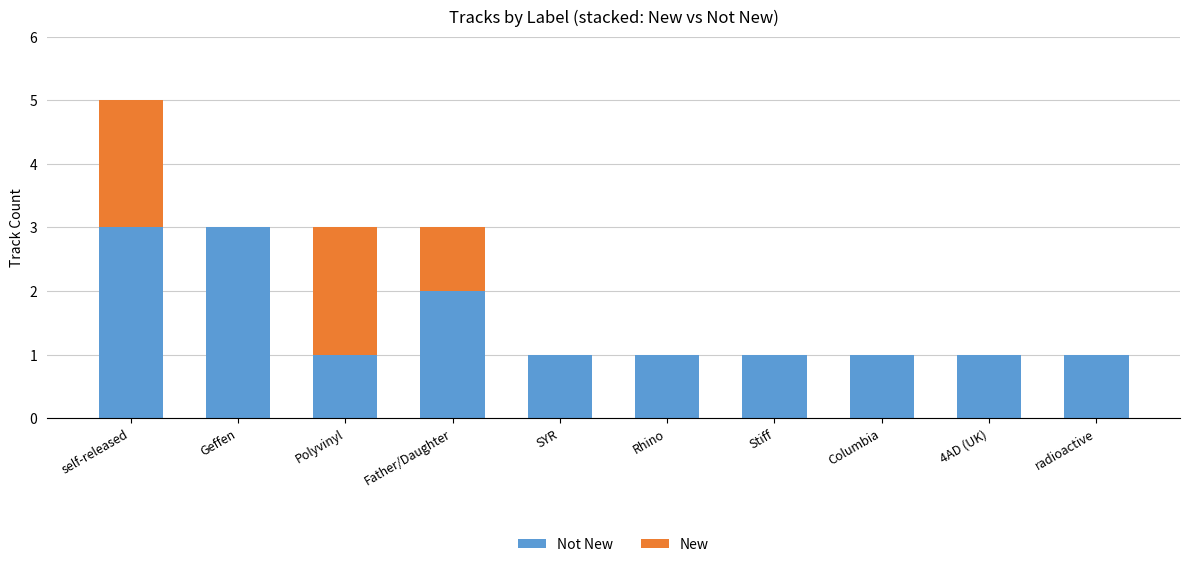

At which category is the sum across all series the highest?

self-released